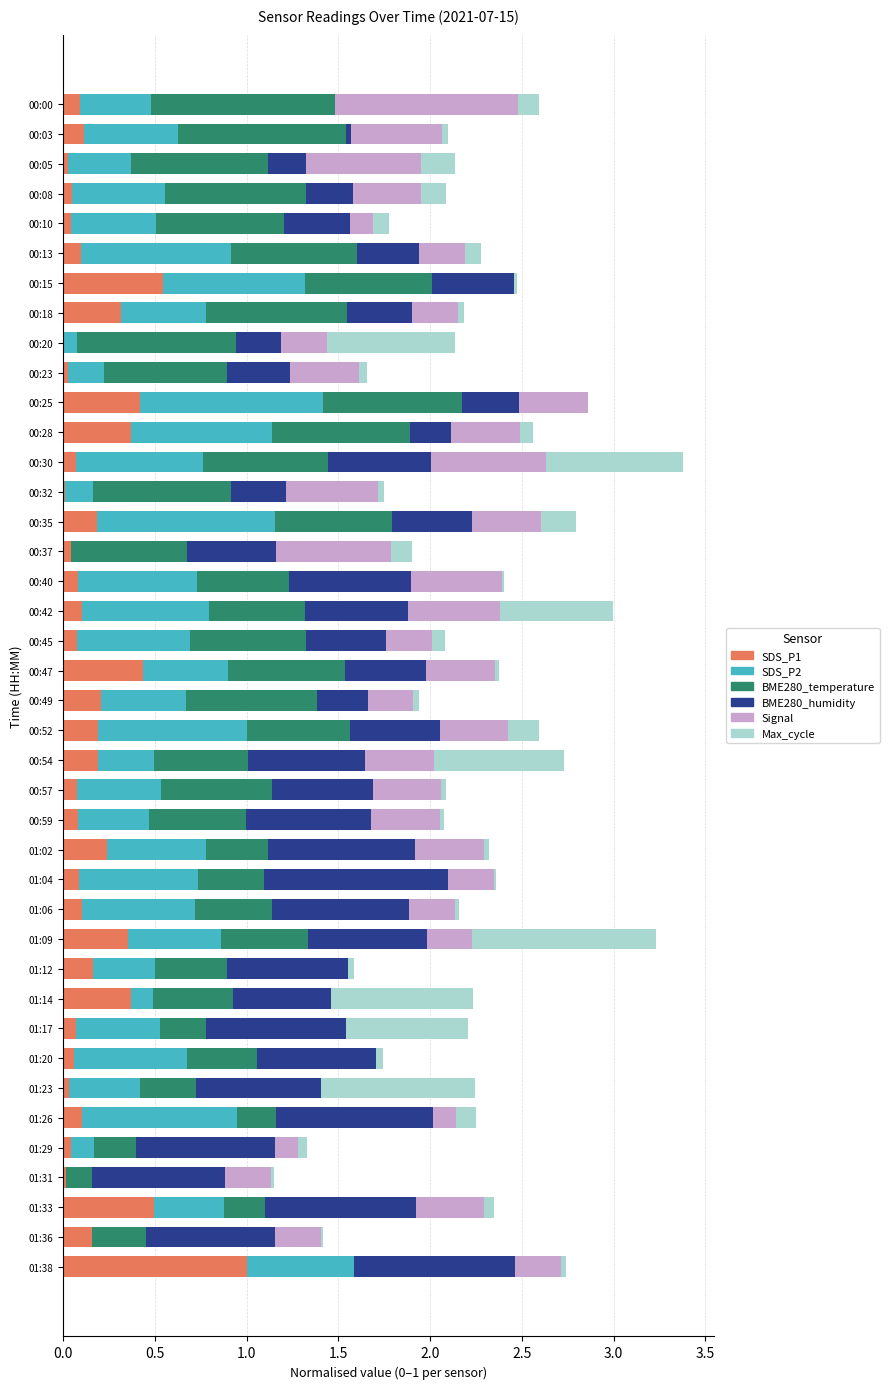

What is the sum of all SDS_P1 values?

7.2